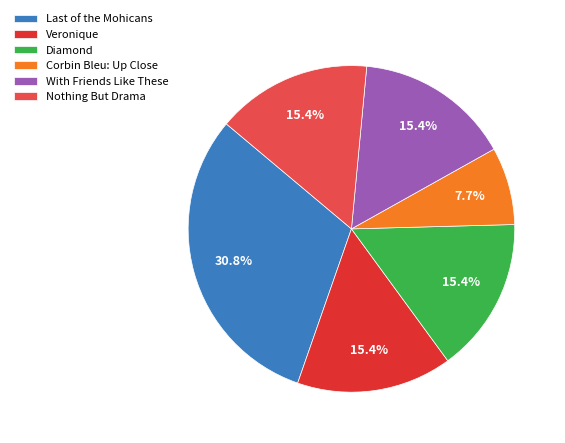

Between Corbin Bleu: Up Close and Veronique, which is larger?

Veronique